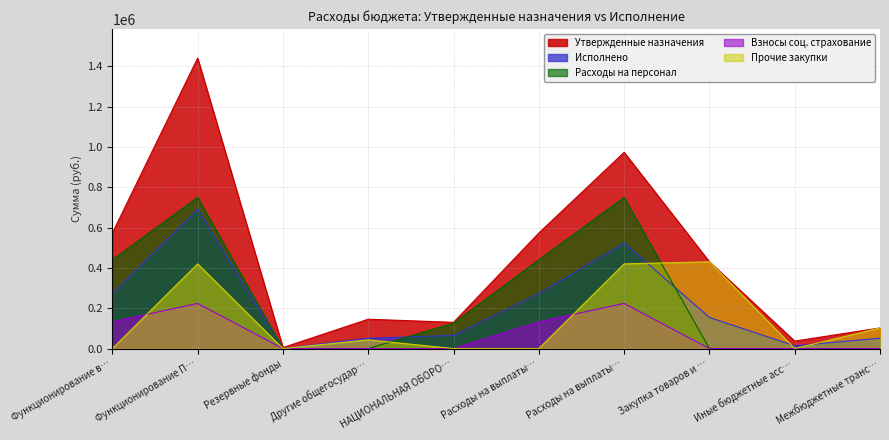

The value of Взносы соц. страхование at Иные бюджетные асс… is 0.0. True or false?

True